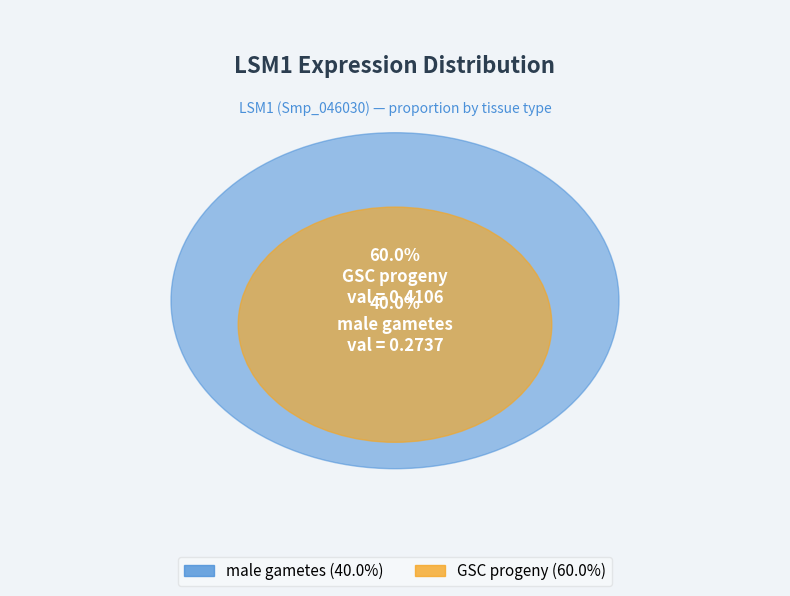

To the nearest percent, what portion does male gametes represent?

40%